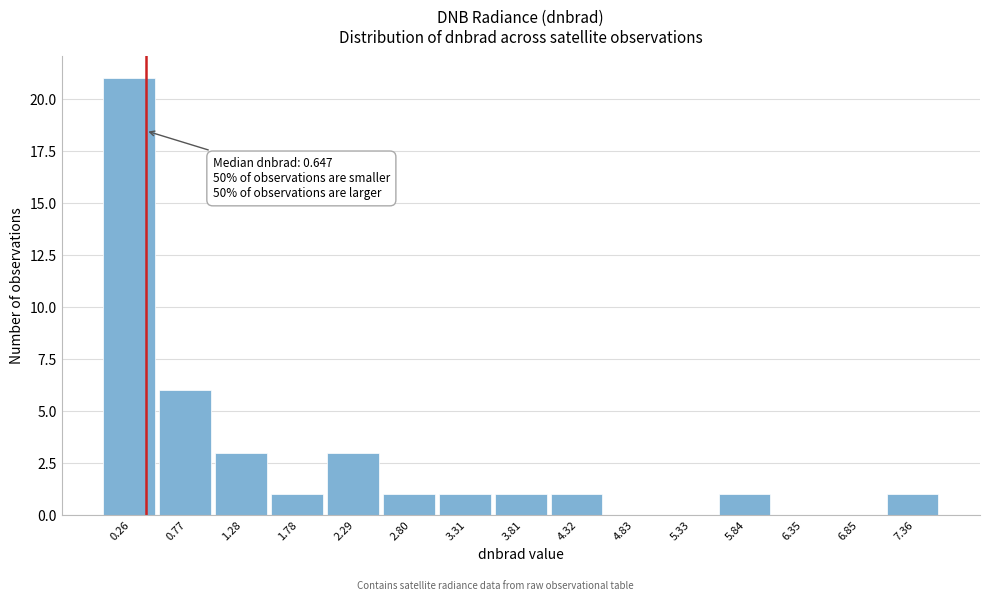

Reading right to left, what are all the values shown in this chart?

7.36=1	6.85=0	6.35=0	5.84=1	5.33=0	4.83=0	4.32=1	3.81=1	3.31=1	2.80=1	2.29=3	1.78=1	1.28=3	0.77=6	0.26=21